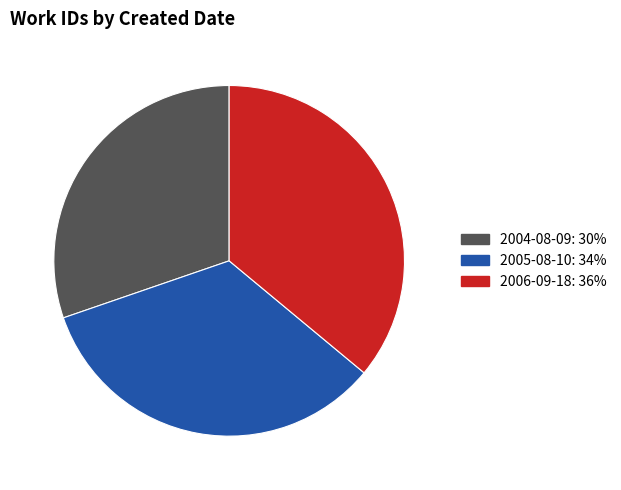

How many slices are in this pie chart?

3